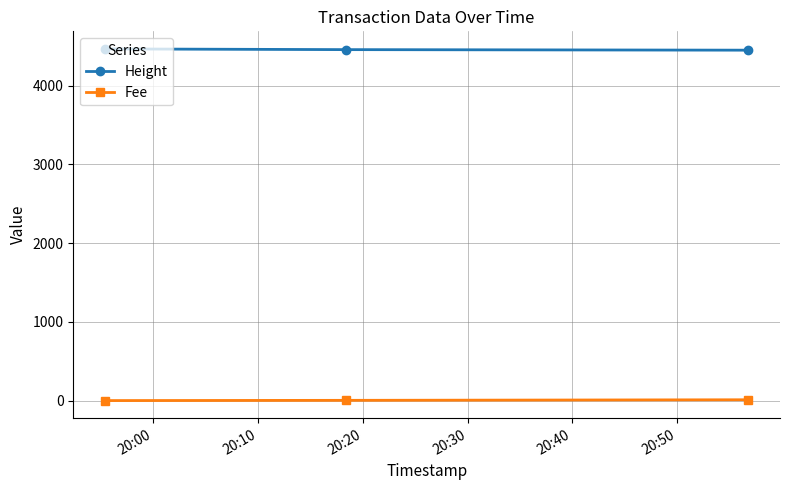

Which series has the largest total across all categories?

Height